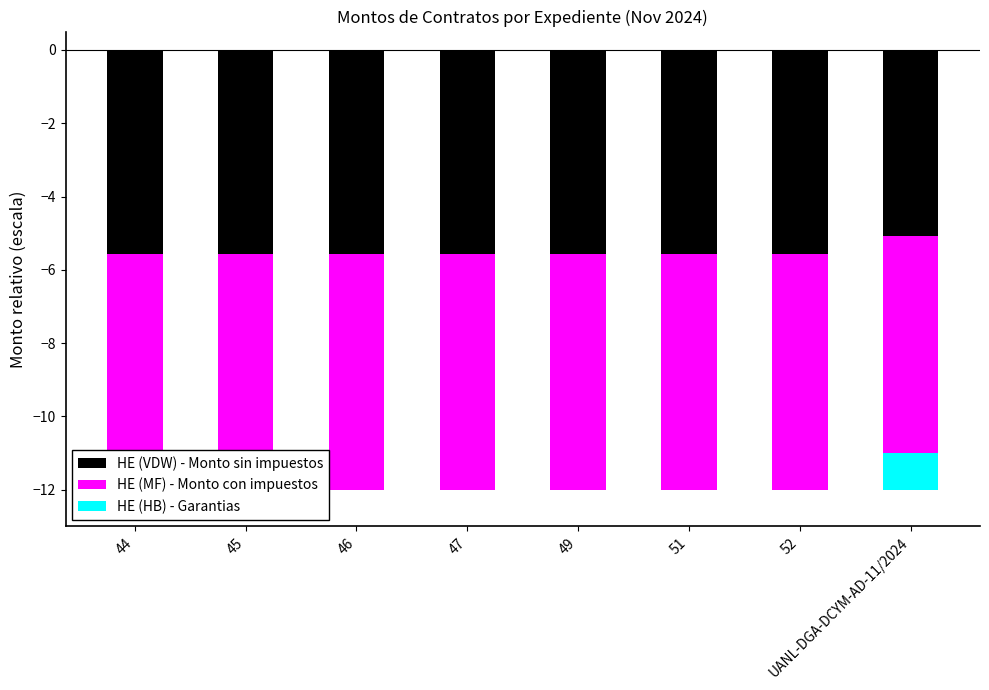

List the series in order of their peak value, highest first.

HE (HB) - Garantias, HE (VDW) - Monto sin impuestos, HE (MF) - Monto con impuestos